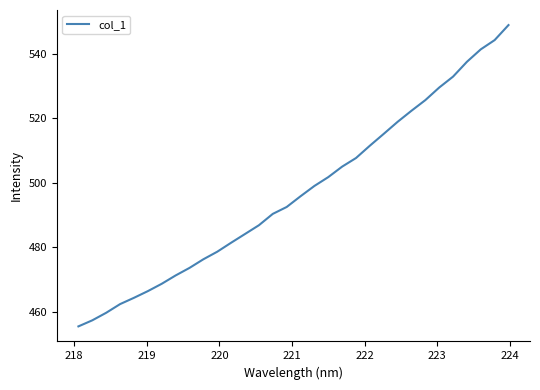

What is the greatest value displayed?

549.0